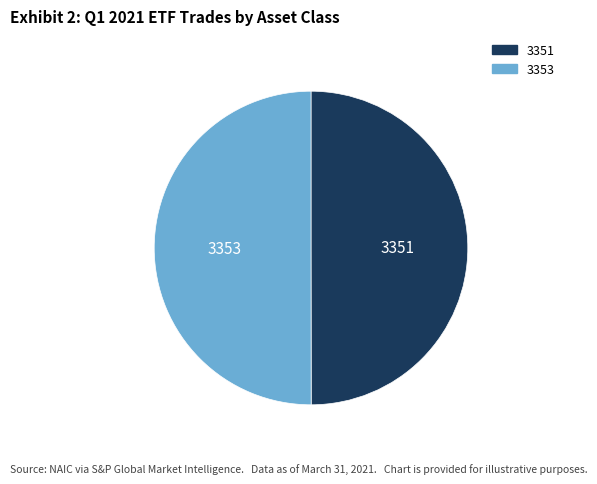

Do 3353 and 3351 together represent more than half of the pie?

Yes